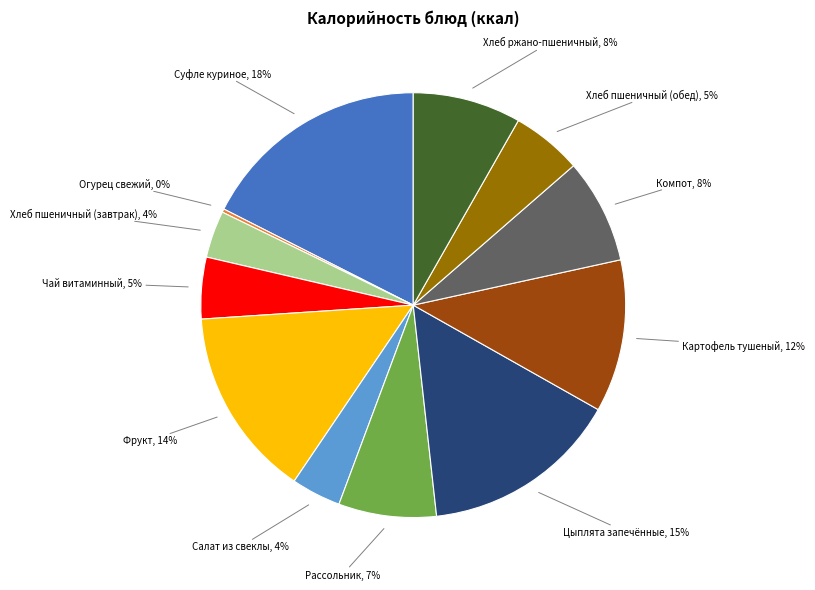

What percentage is the Хлеб пшеничный (завтрак) slice, to the nearest percent?

4%